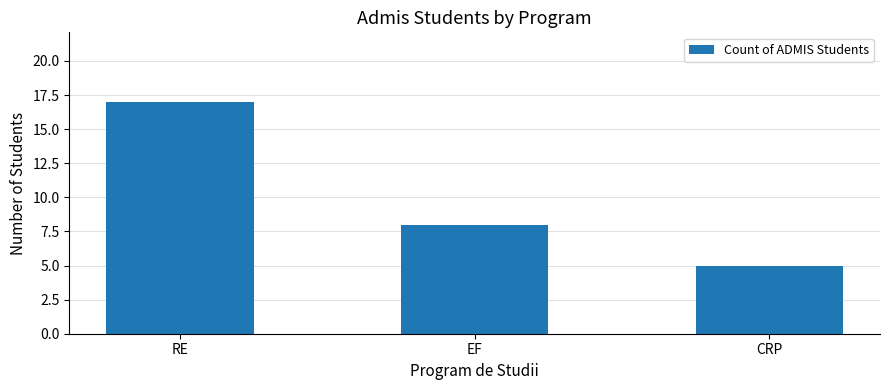

Which label corresponds to the largest value in the chart?

RE